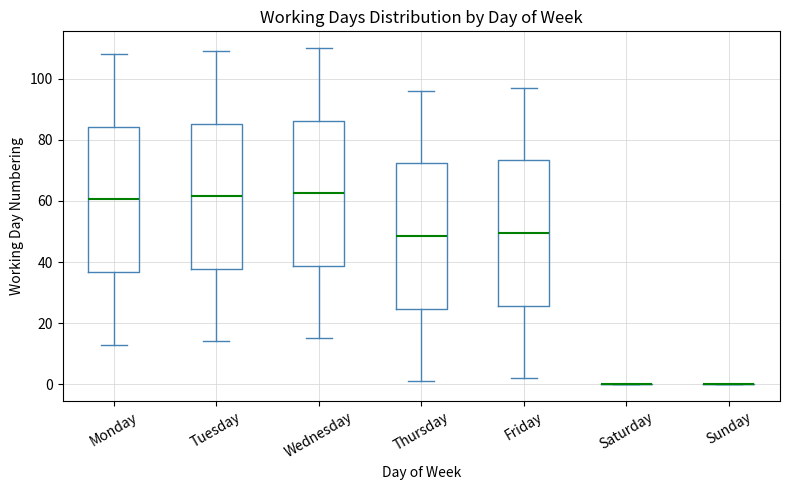

Where does the lower whisker of the box for Monday end on the y-axis? The values are not printed on the chart, so give them approximately, as read against the axis.

14